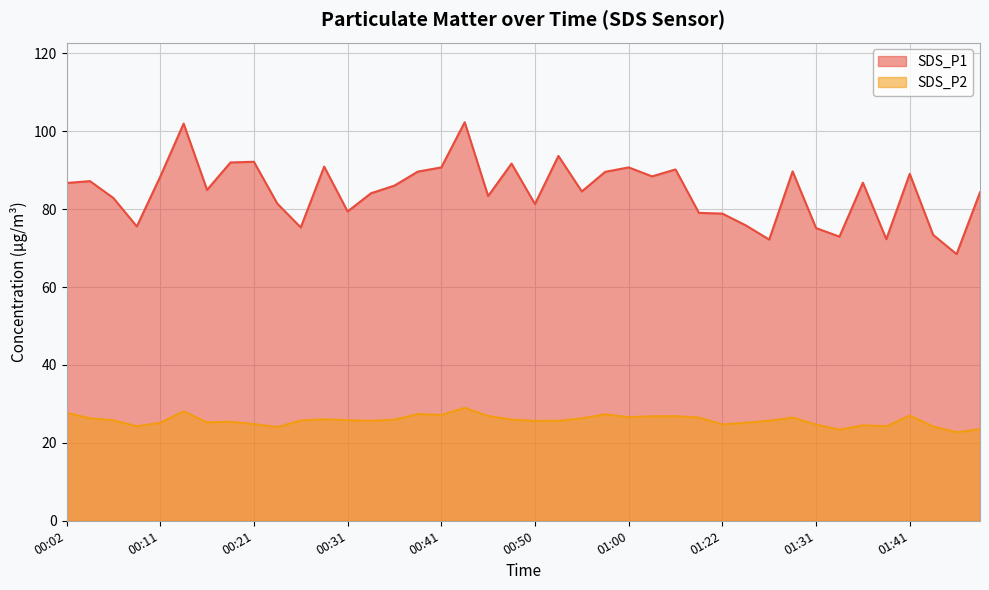

True or false: SDS_P2 has more than 0 interior local peaks.

True